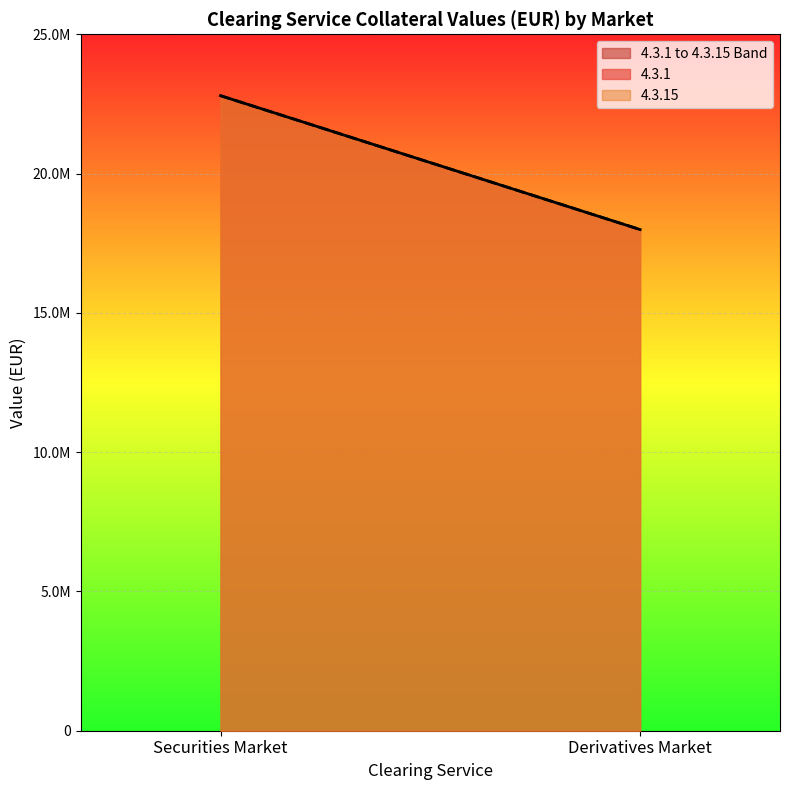

What is the label of the 1st point from the left?

Securities Market